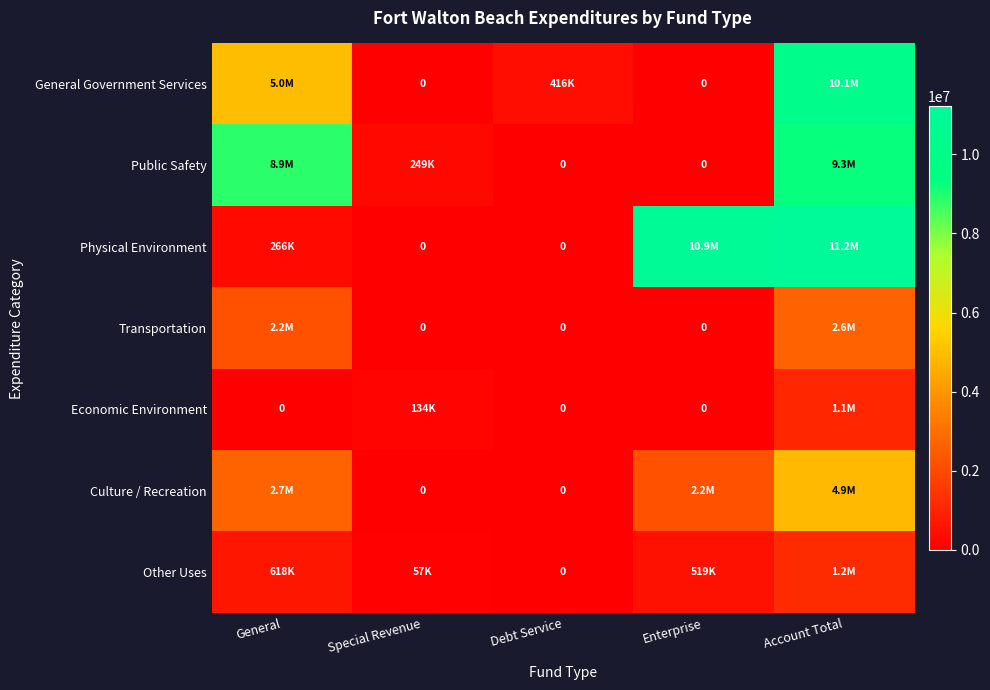

How many data points in Public Safety are less than 249260?

2